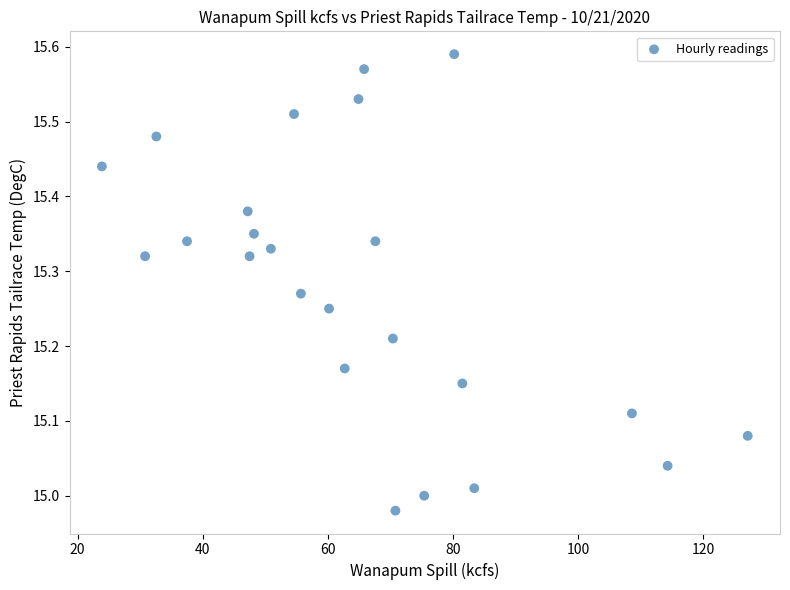

What is the range of Y values (max minus min)?

0.6